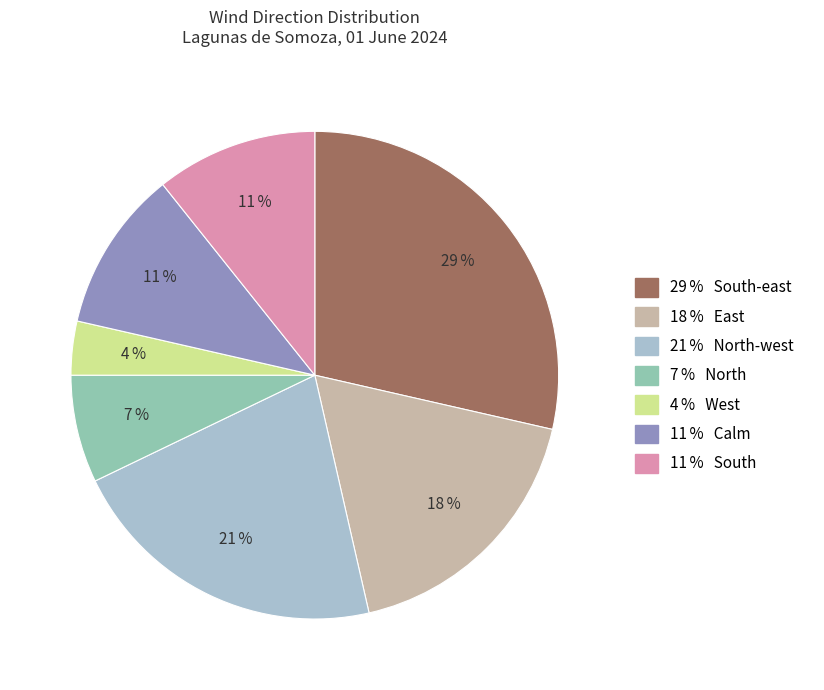

To the nearest percent, what is the difference between the largest and smallest slice percentages?

25%